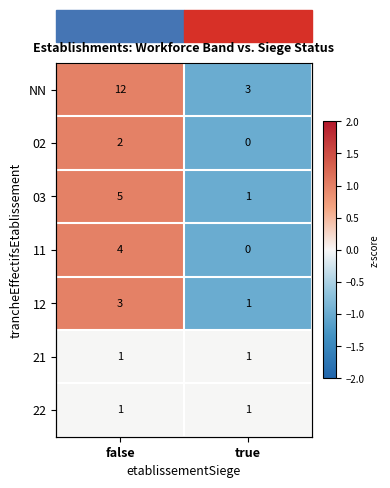

The 02 series shows 1 at false. True or false?

True